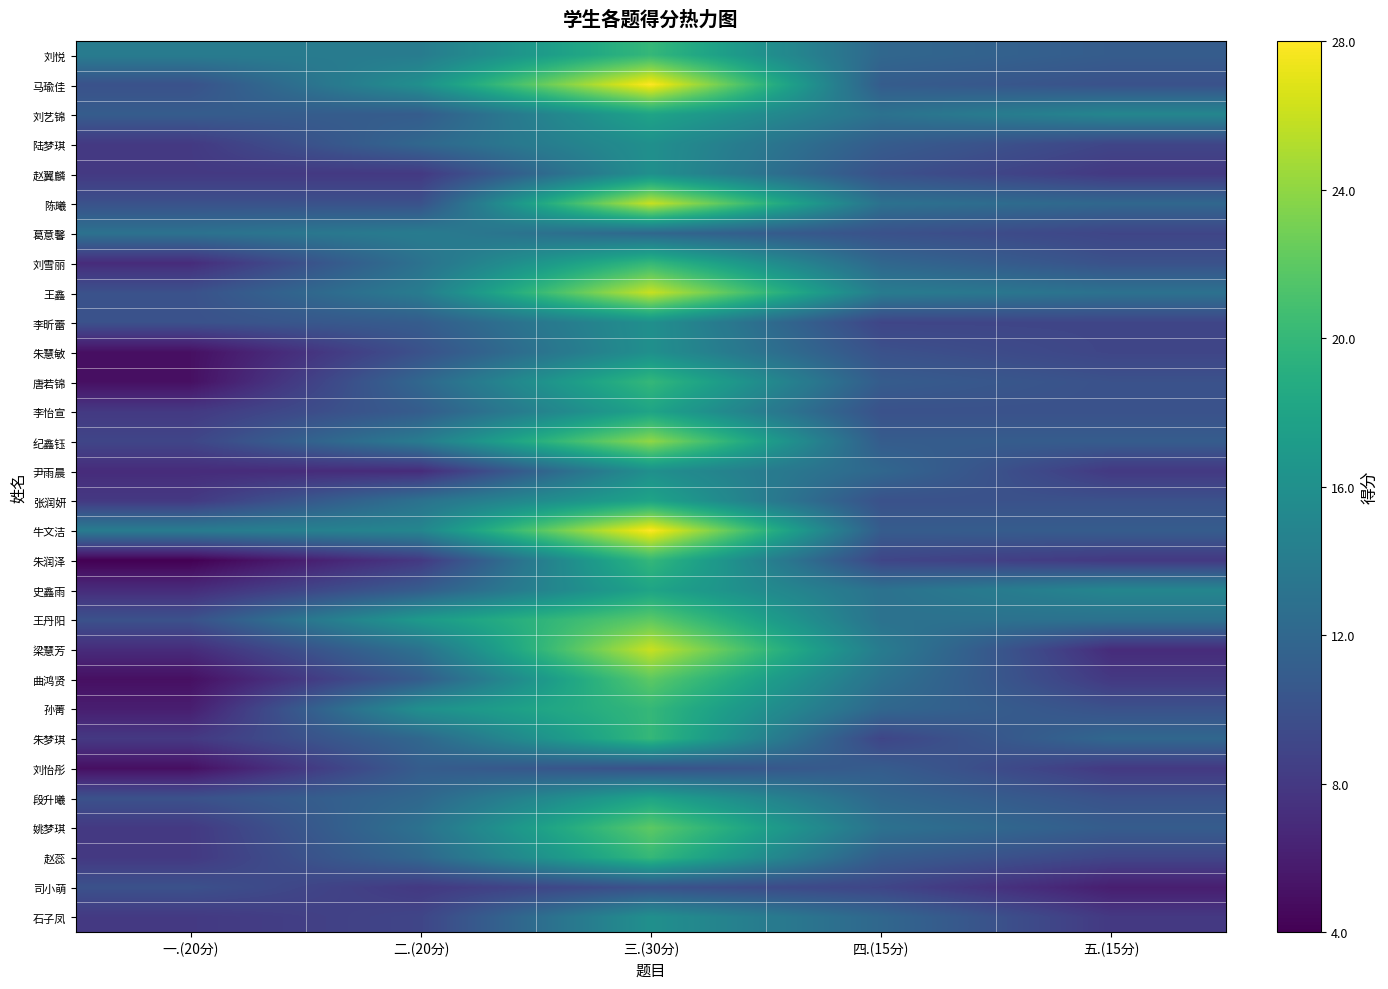

At 一.(20分), list the series in order from smallest to largest.

朱润泽, 朱慧敏, 唐若锦, 曲鸿贤, 刘怡彤, 孙菁, 刘雪丽, 尹雨晨, 史鑫雨, 梁慧芳, 陆梦琪, 赵翼麟, 李怡宣, 张润妍, 朱梦琪, 姚梦琪, 赵蕊, 石子凤, 纪鑫钰, 马瑜佳, 陈曦, 王鑫, 李昕蕾, 王丹阳, 段升曦, 司小萌, 刘艺锦, 葛意馨, 刘悦, 牛文洁